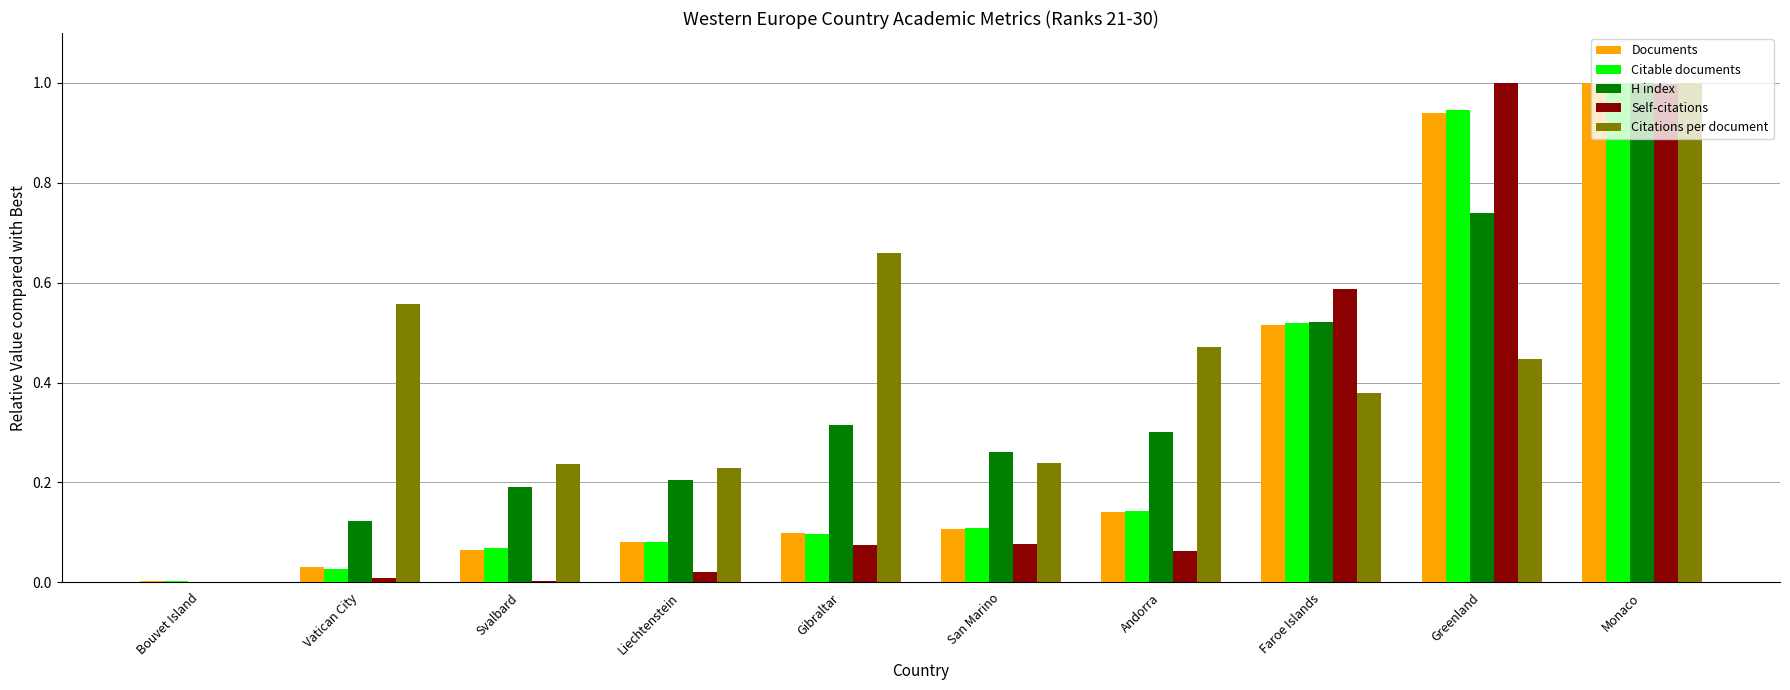

Which series changed the most between San Marino and Greenland?

Self-citations